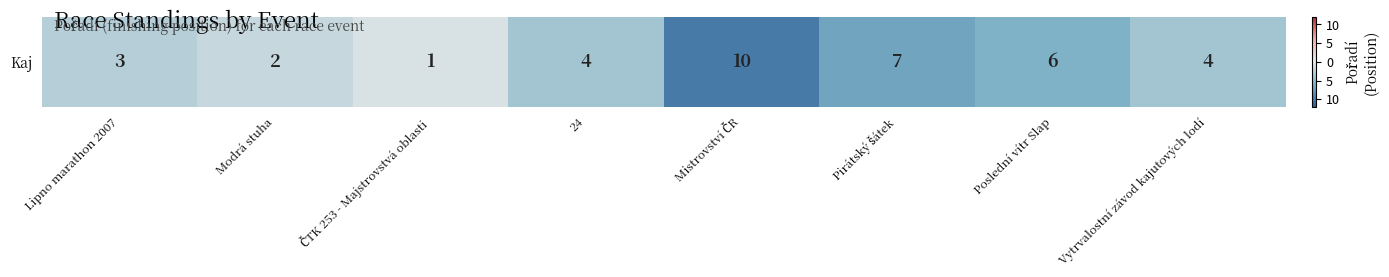

Rank the categories by value from highest to lowest.

ČTK 253 - Majstrovstvá oblasti, Modrá stuha, Lipno marathon 2007, 24, Vytrvalostní závod kajutových lodí, Poslední vítr Slap, Pirátský šátek, Mistrovství ČR